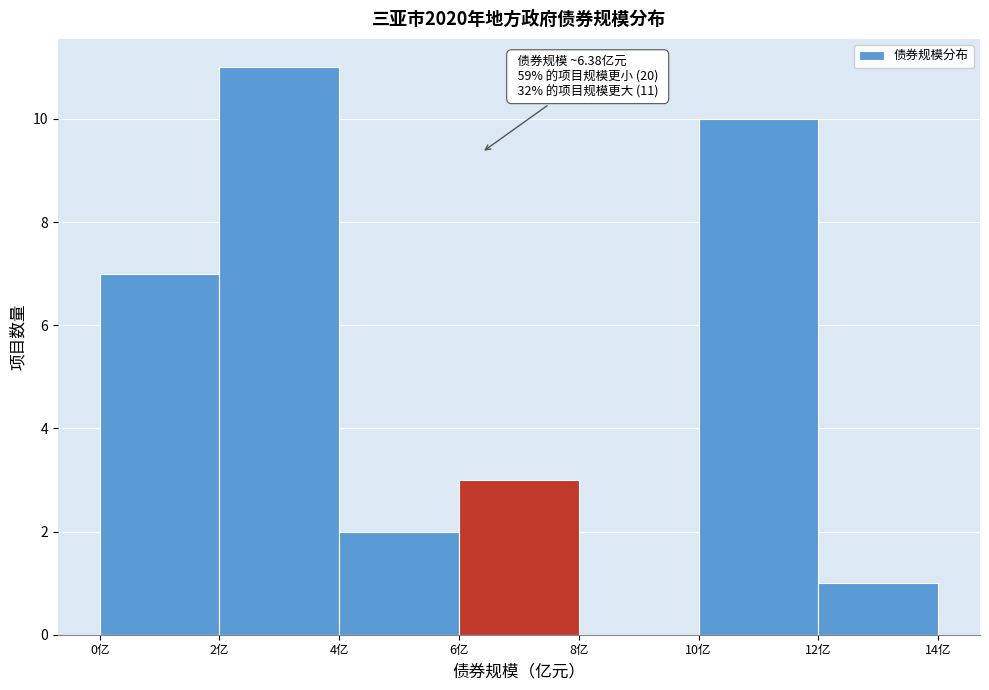

Which range on the x-axis has the tallest bar?

2 to 4